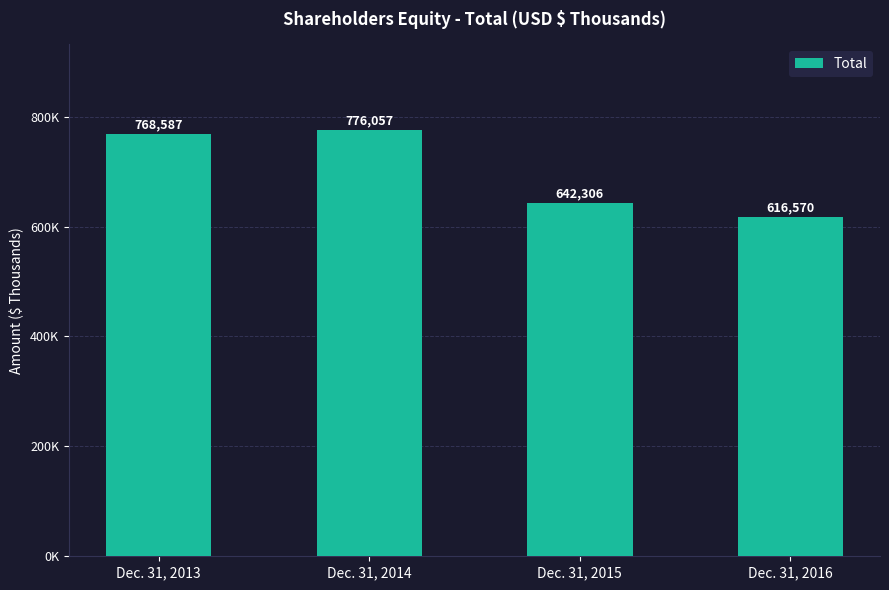

Rank the categories by value from highest to lowest.

Dec. 31, 2014, Dec. 31, 2013, Dec. 31, 2015, Dec. 31, 2016